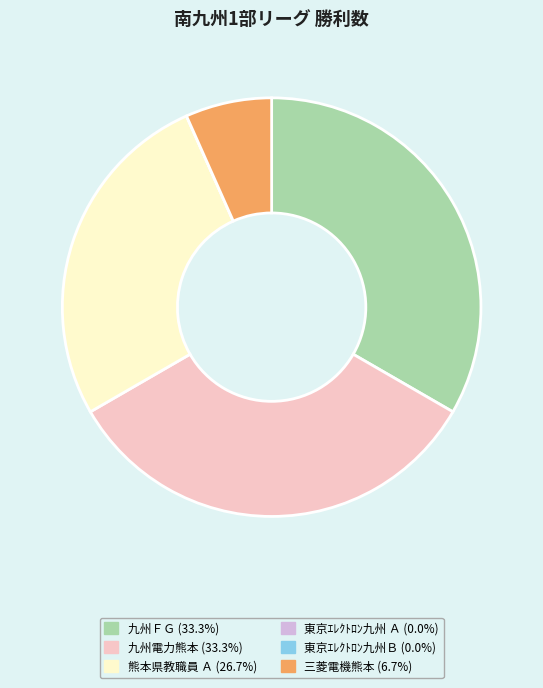

What is the ratio of the value at 九州電力熊本 to the value at 三菱電機熊本?

5.0